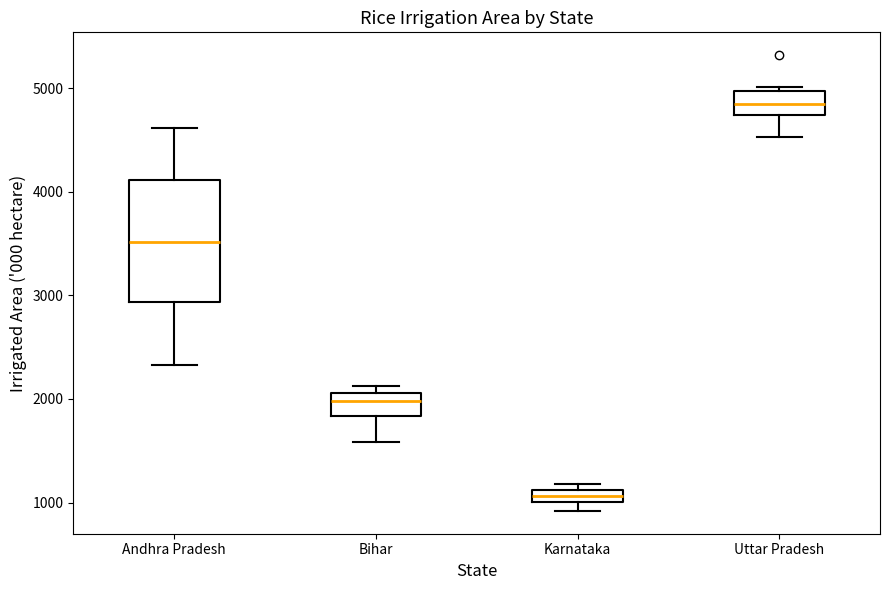

Which box is the tallest, from its lower edge to its upper edge?

Andhra Pradesh